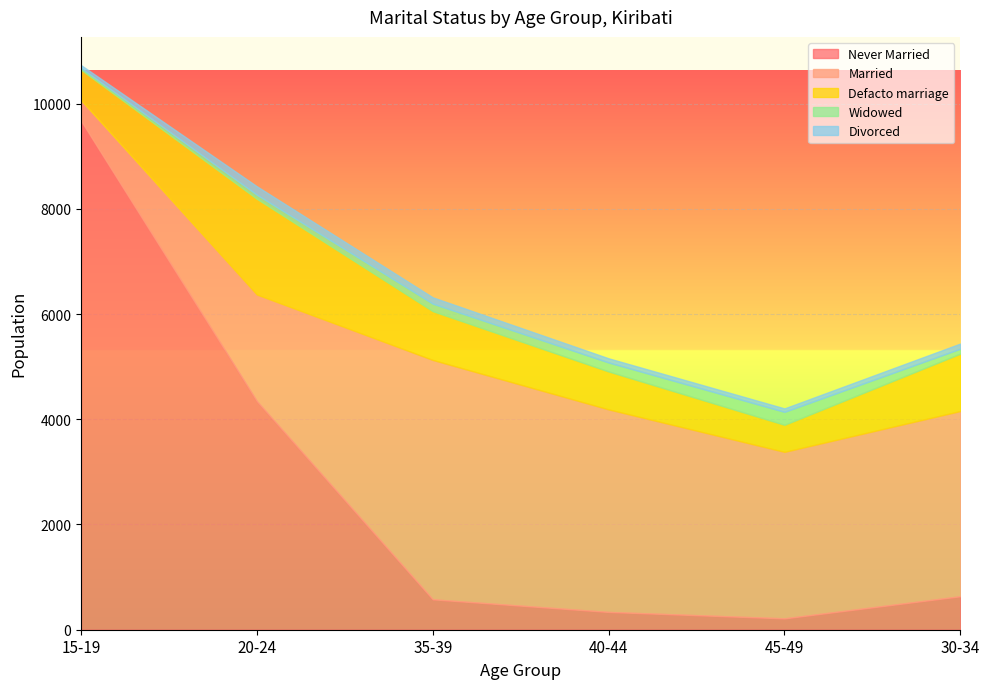

What value does the Never Married series have at 15-19?

9674